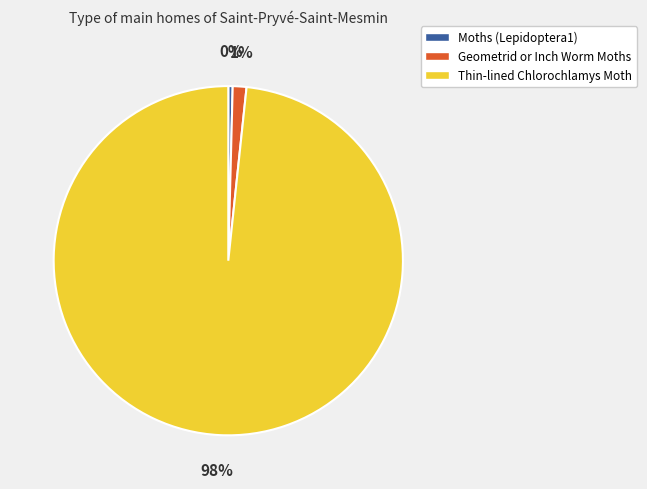

Between Moths and Thin-lined Chlorochlamys Moth, which is larger?

Thin-lined Chlorochlamys Moth